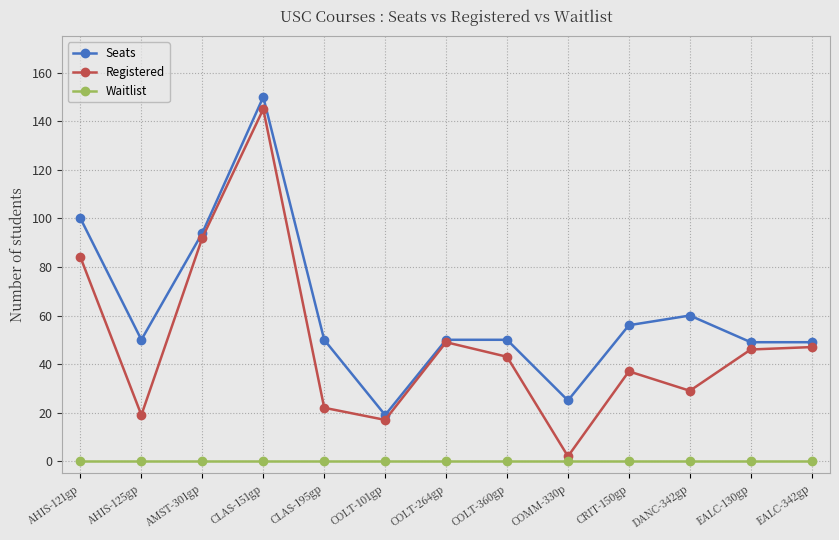

What is the difference between the maximum and minimum values in the Seats series?

131